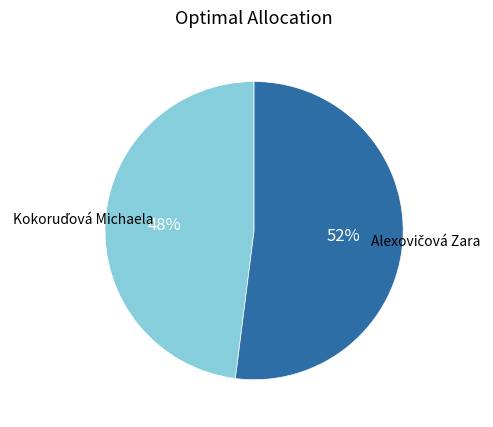

Is there any slice that represents more than half of the pie?

Yes